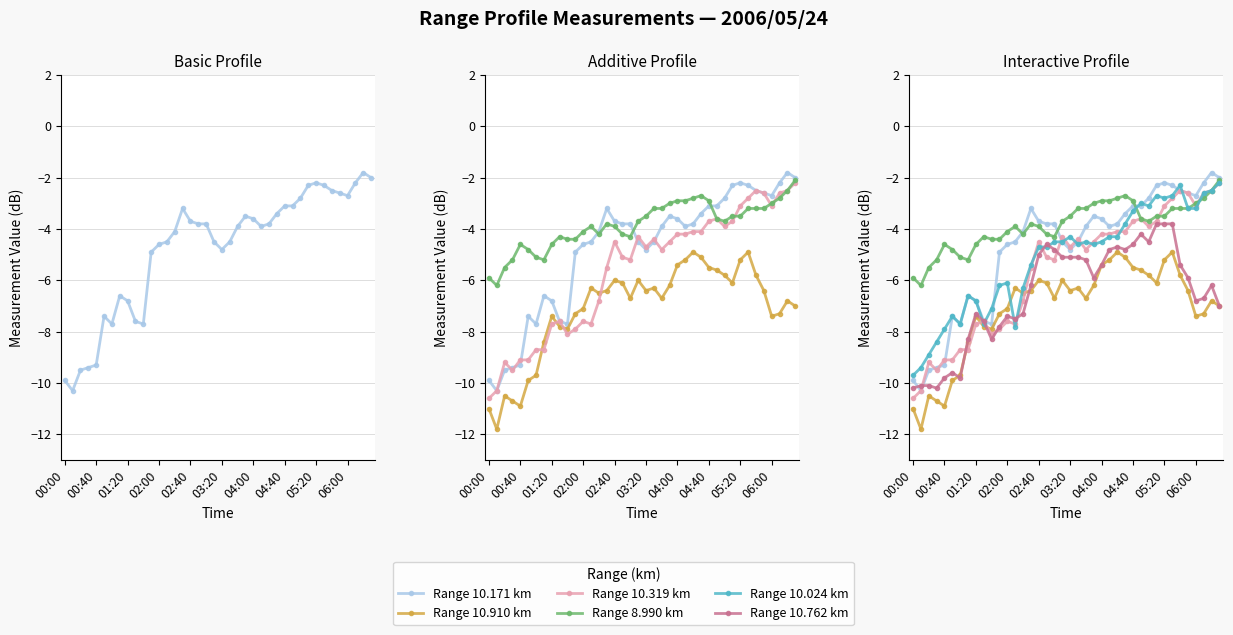

True or false: Range 10.762 km has a value of -15.2 at 00:00.

False